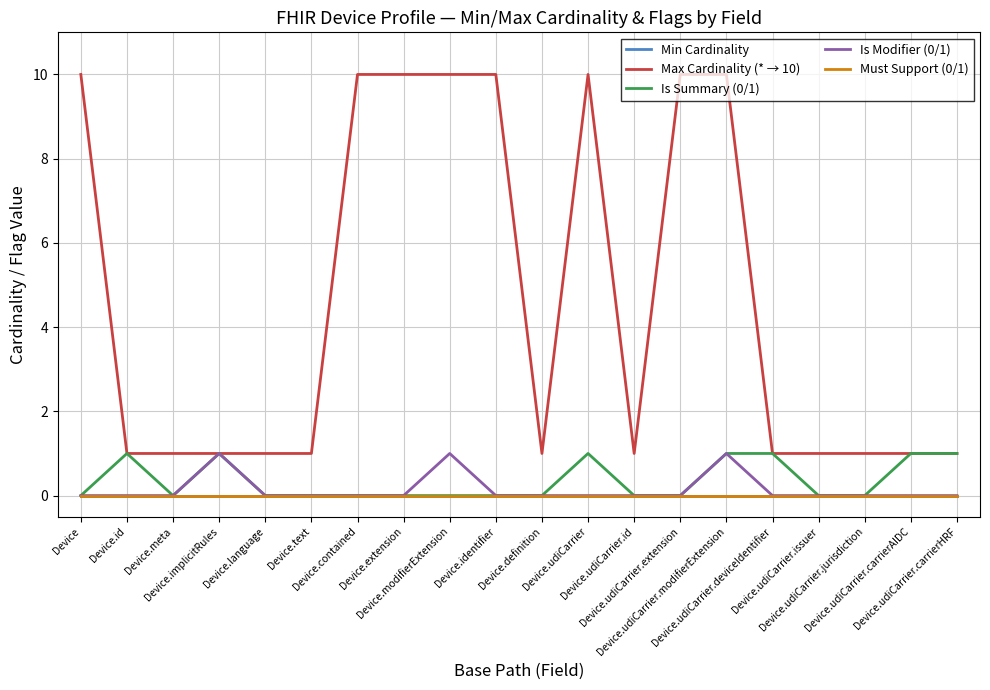

Is this an area chart (filled region under the line)?

No